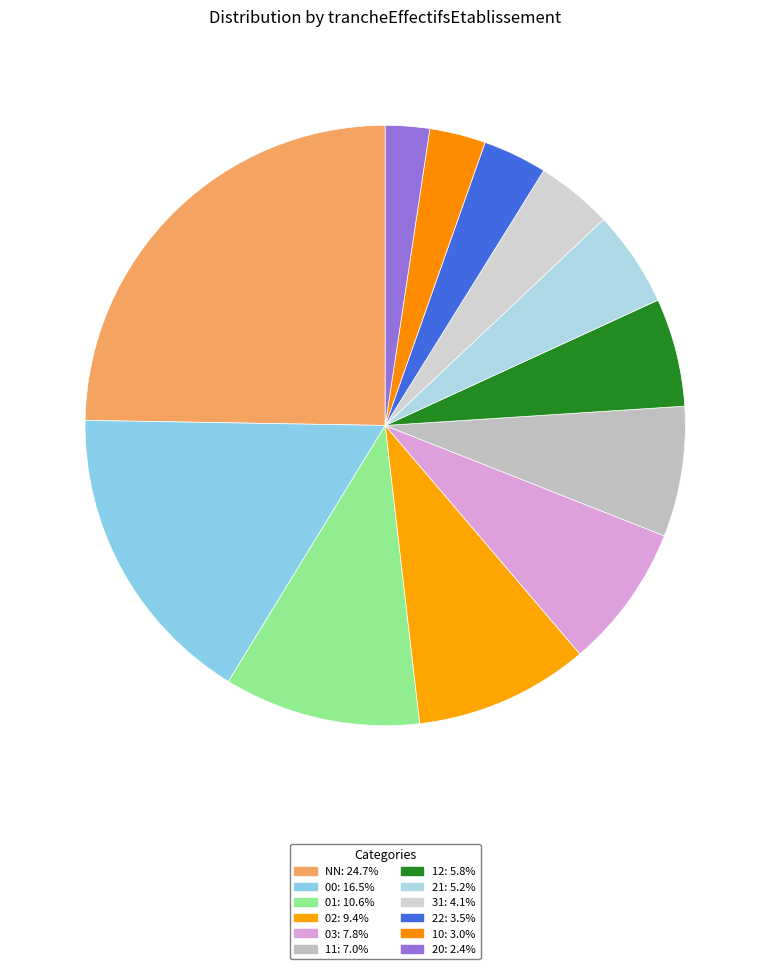

To the nearest percent, what is the average slice percentage?

8%